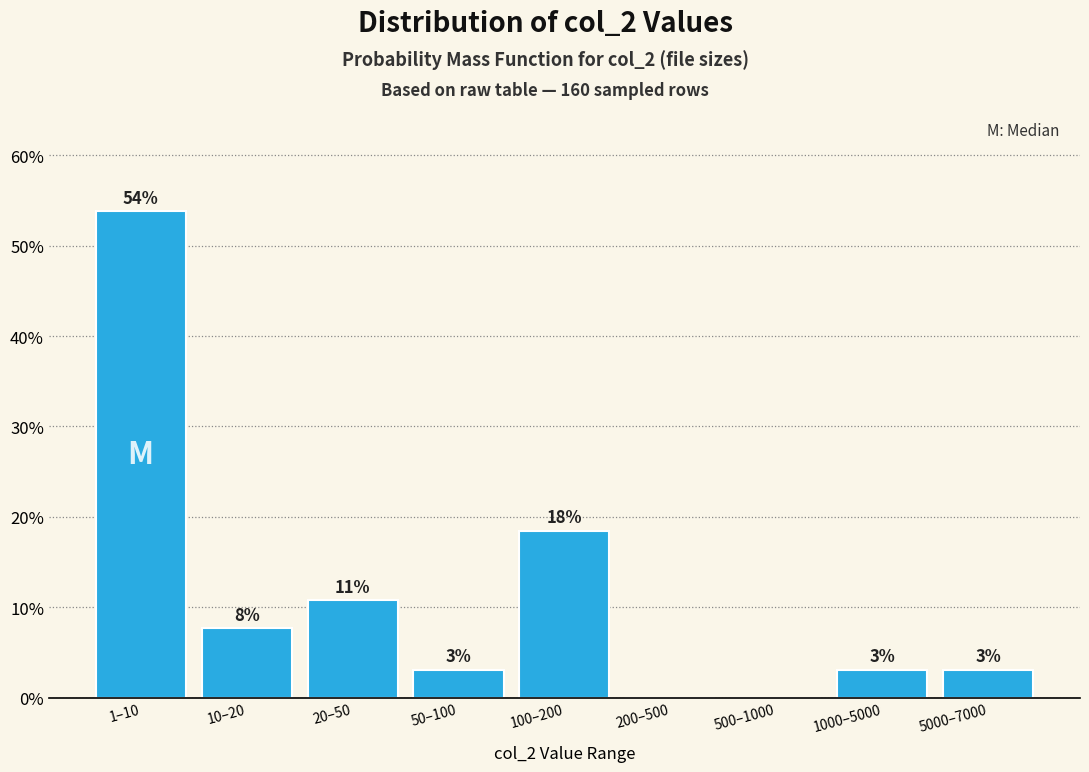

Are the bars horizontal?

No